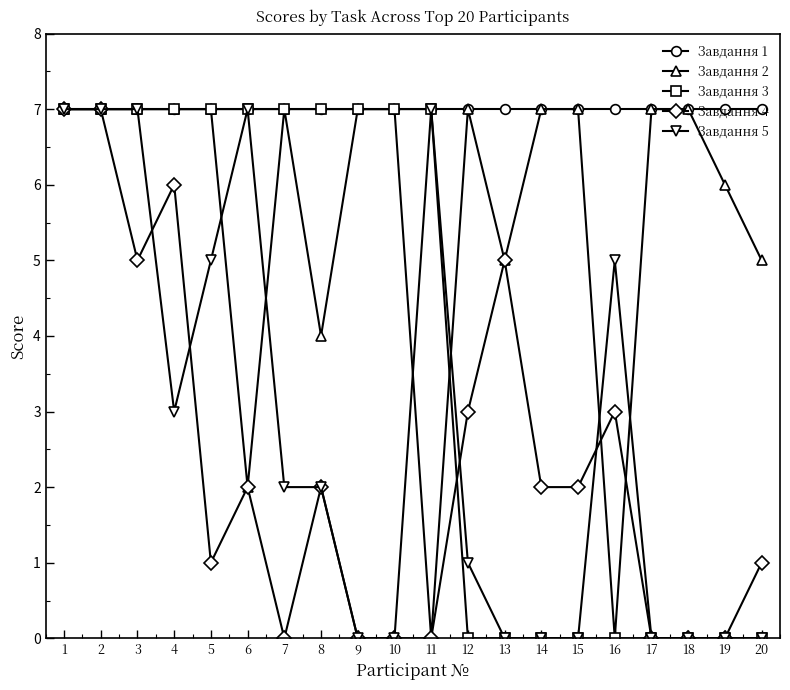

Between 13 and 20, which series saw the biggest shift?

Завдання 4